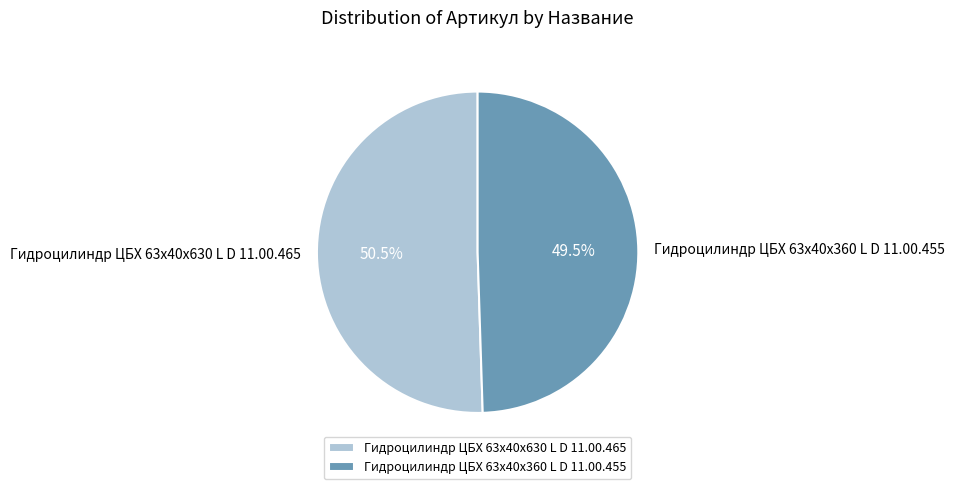

Rank the categories by value from highest to lowest.

Гидроцилиндр ЦБХ 63х40х630 L D 11.00.465, Гидроцилиндр ЦБХ 63х40х360 L D 11.00.455